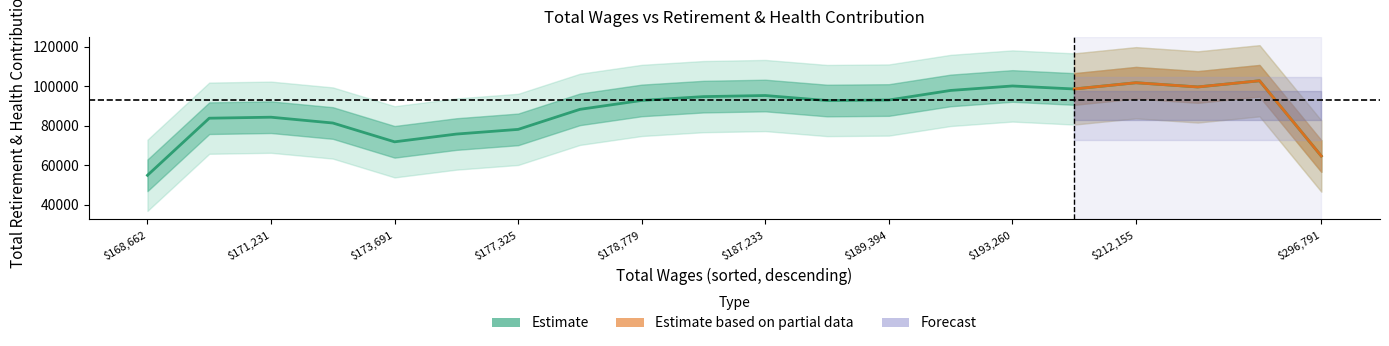

How many categories are shown in the chart?

20